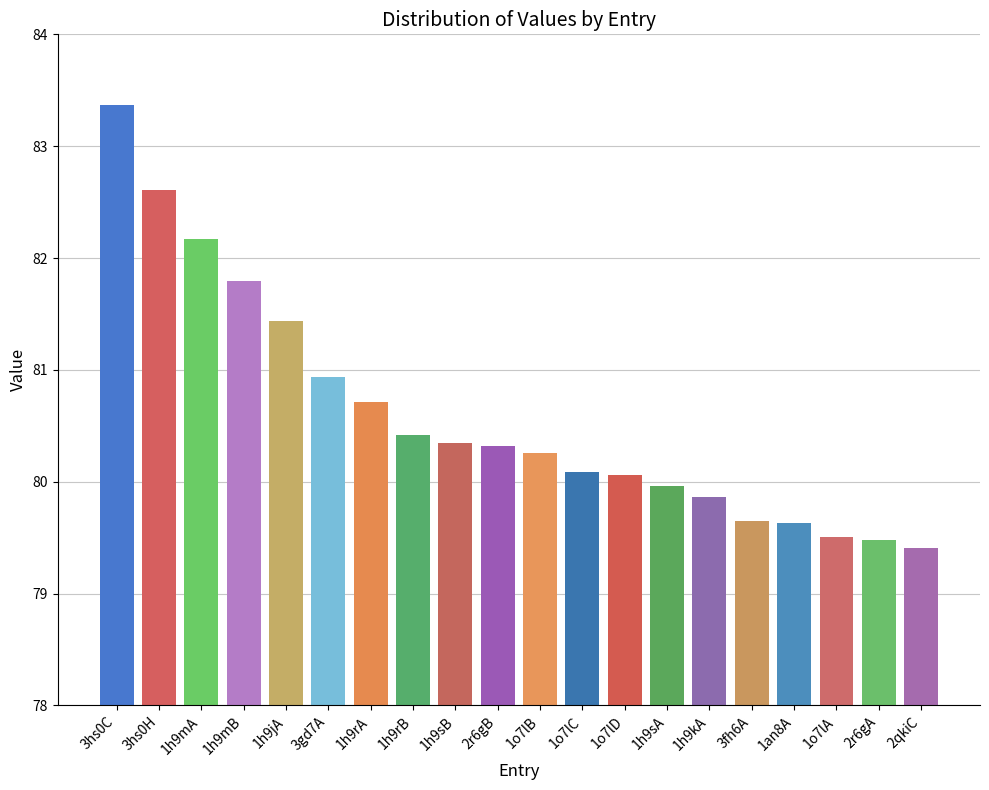

What is the ratio of the value at 1o7lA to the value at 1an8A?

1.0